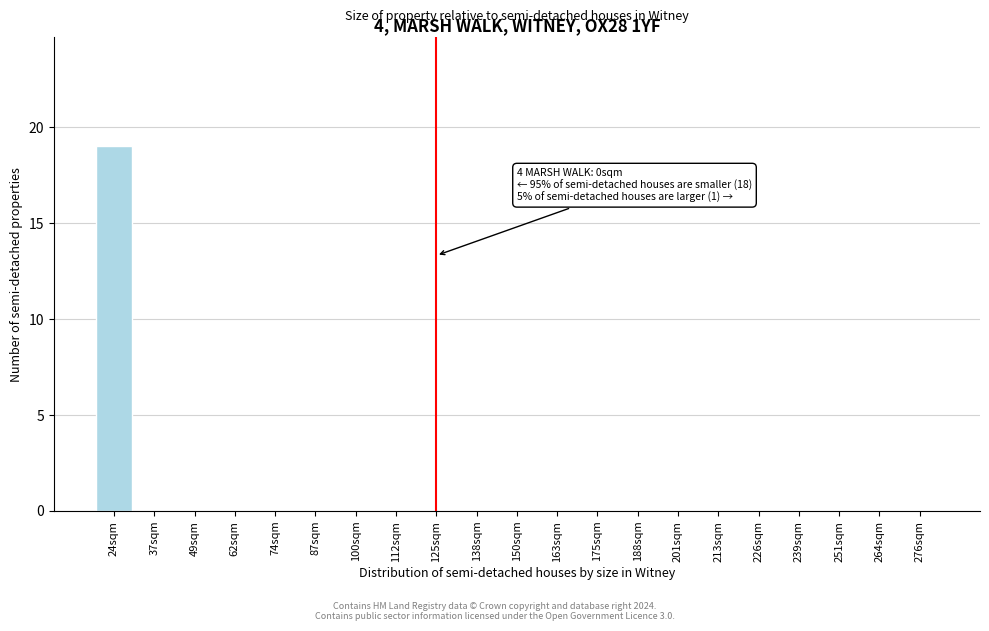

Reading left to right, extract all data points from this chart.

24sqm=19	37sqm=0	49sqm=0	62sqm=0	74sqm=0	87sqm=0	100sqm=0	112sqm=0	125sqm=0	138sqm=0	150sqm=0	163sqm=0	175sqm=0	188sqm=0	201sqm=0	213sqm=0	226sqm=0	239sqm=0	251sqm=0	264sqm=0	276sqm=0